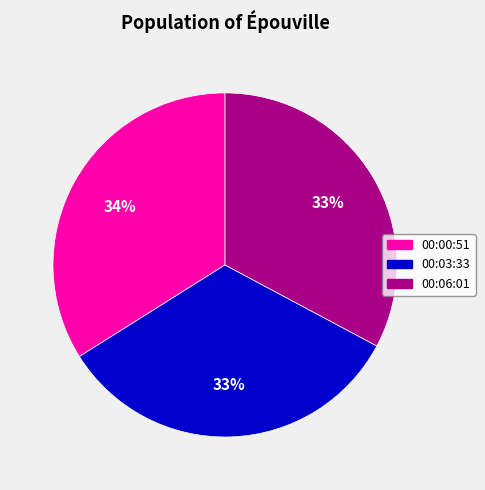

Does any single category account for the majority?

No